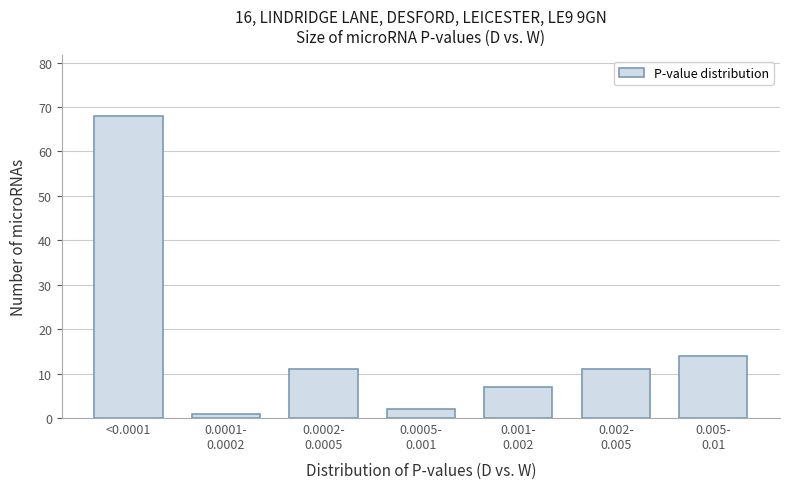

Reading left to right, what are all the values shown in this chart?

68	1	11	2	7	11	14